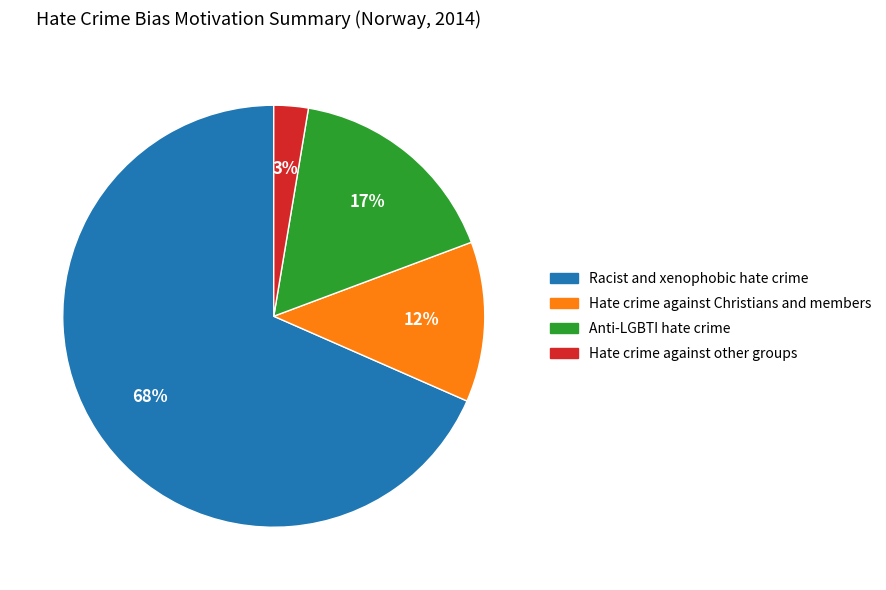

Is it true that Anti-LGBTI hate crime is 29% of the pie?

False